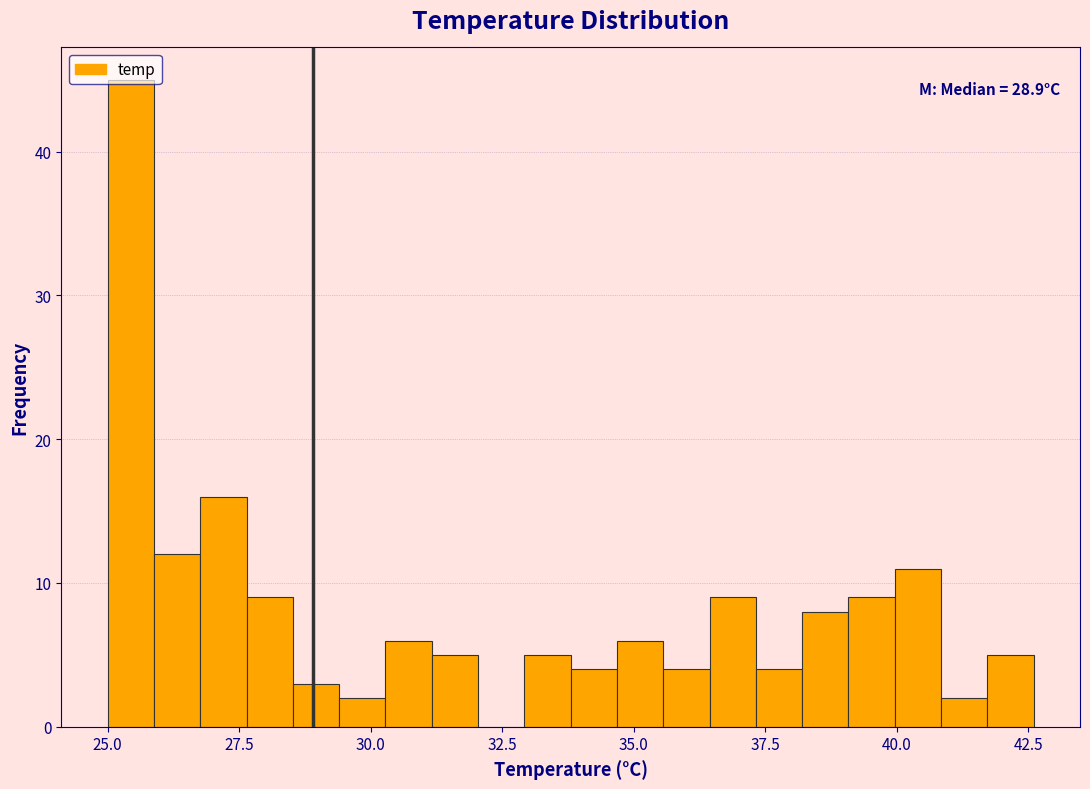

Read against the x-axis, roughly where is the centre of the tallest bar?

25.5